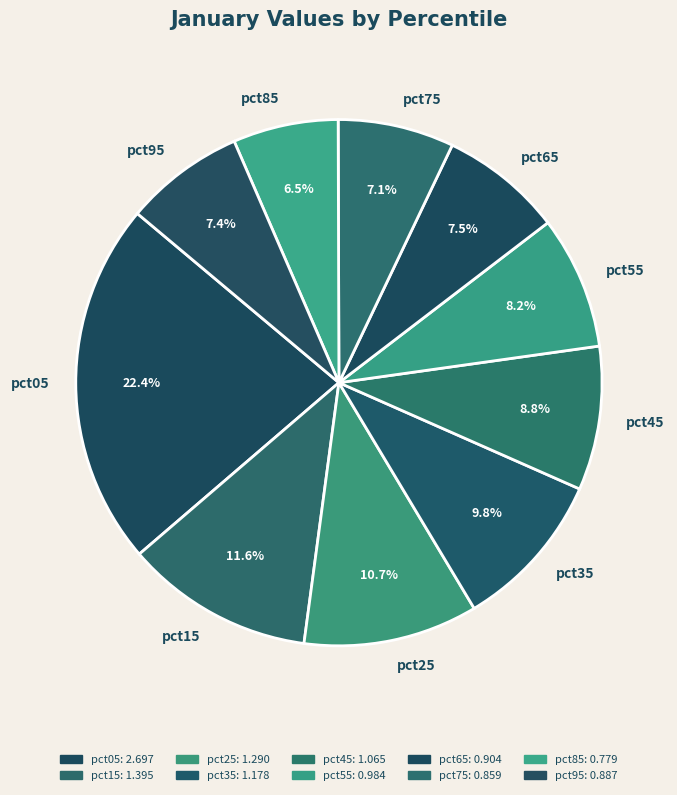

True or false: pct25 accounts for 22% of the total.

False